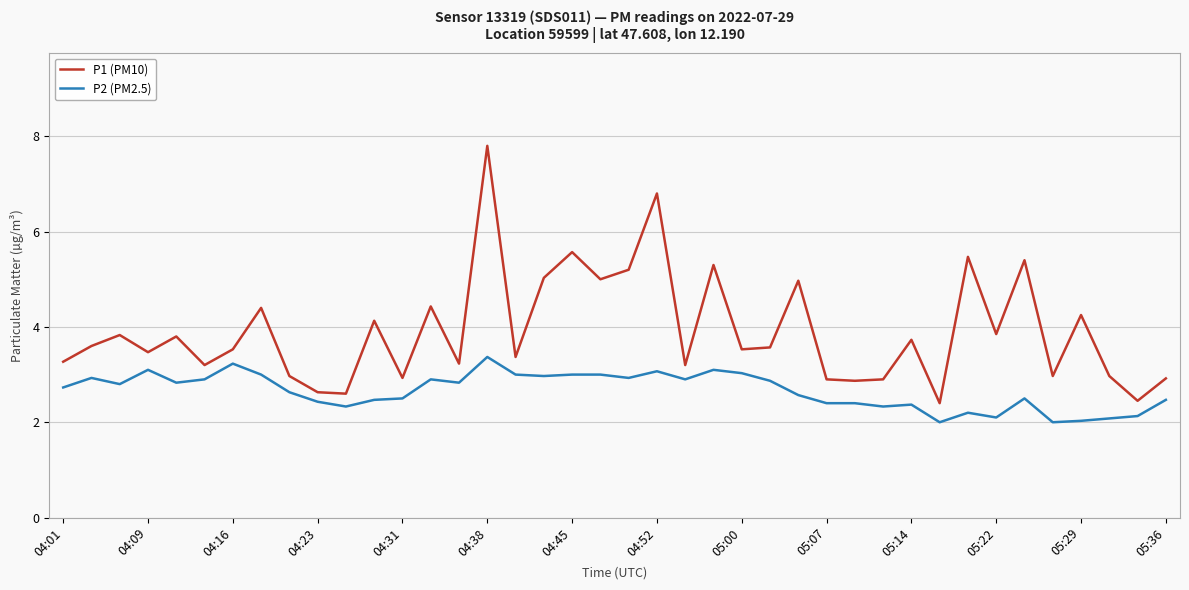

Which series has the widest spread of values?

P1 (PM10)